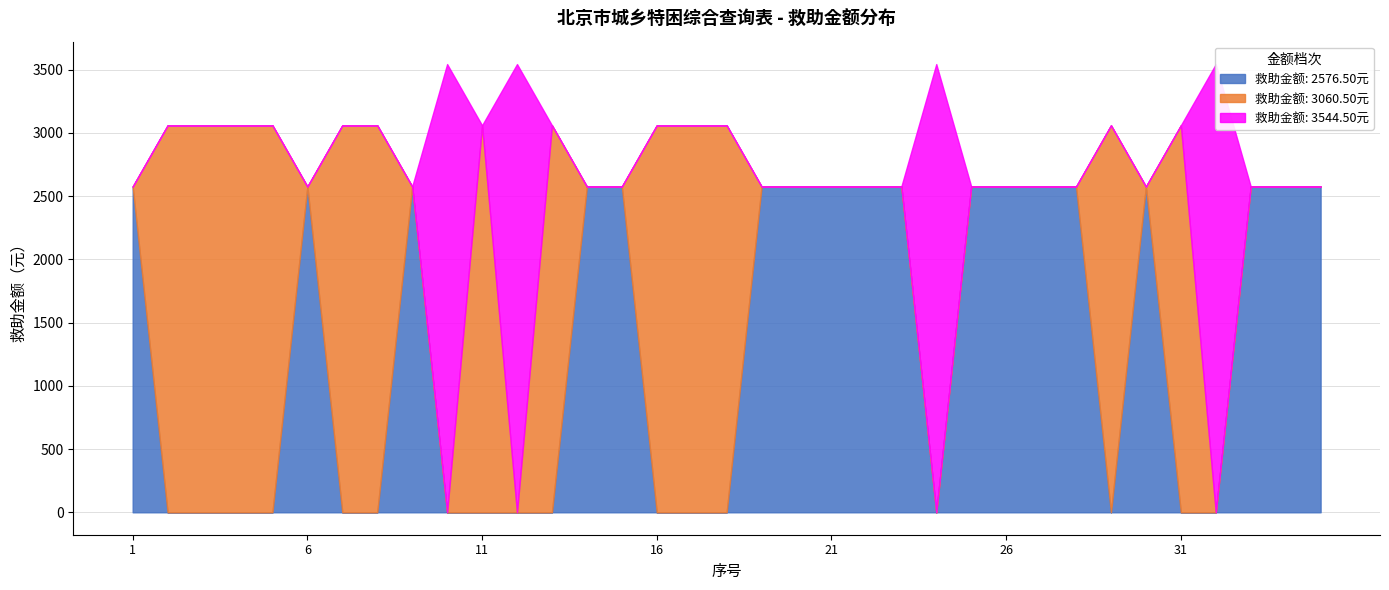

True or false: 3060.50 has a value of 0.0 at 19.

True